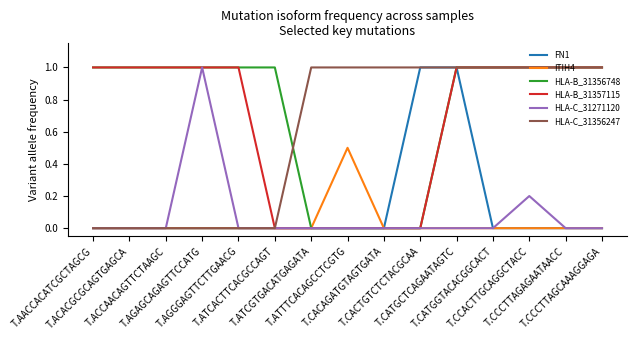

Which series has the largest total across all categories?

HLA-B_31356748